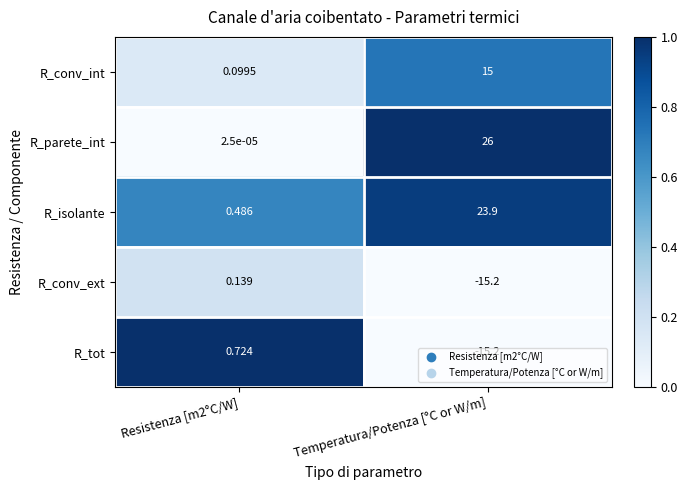

Which category has the lowest value across all series?

Temperatura/Potenza [°C or W/m]